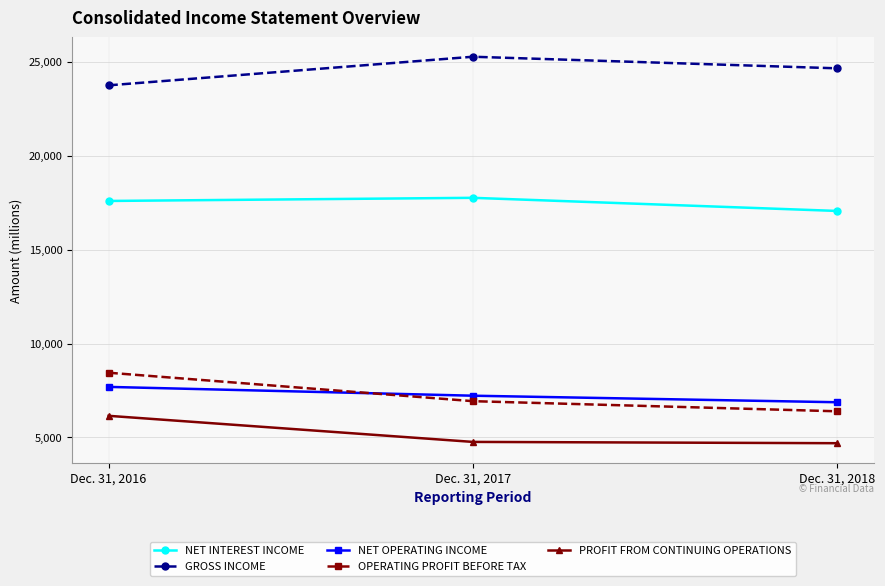

What is the difference between the maximum and minimum values in the PROFIT FROM CONTINUING OPERATIONS series?

1458